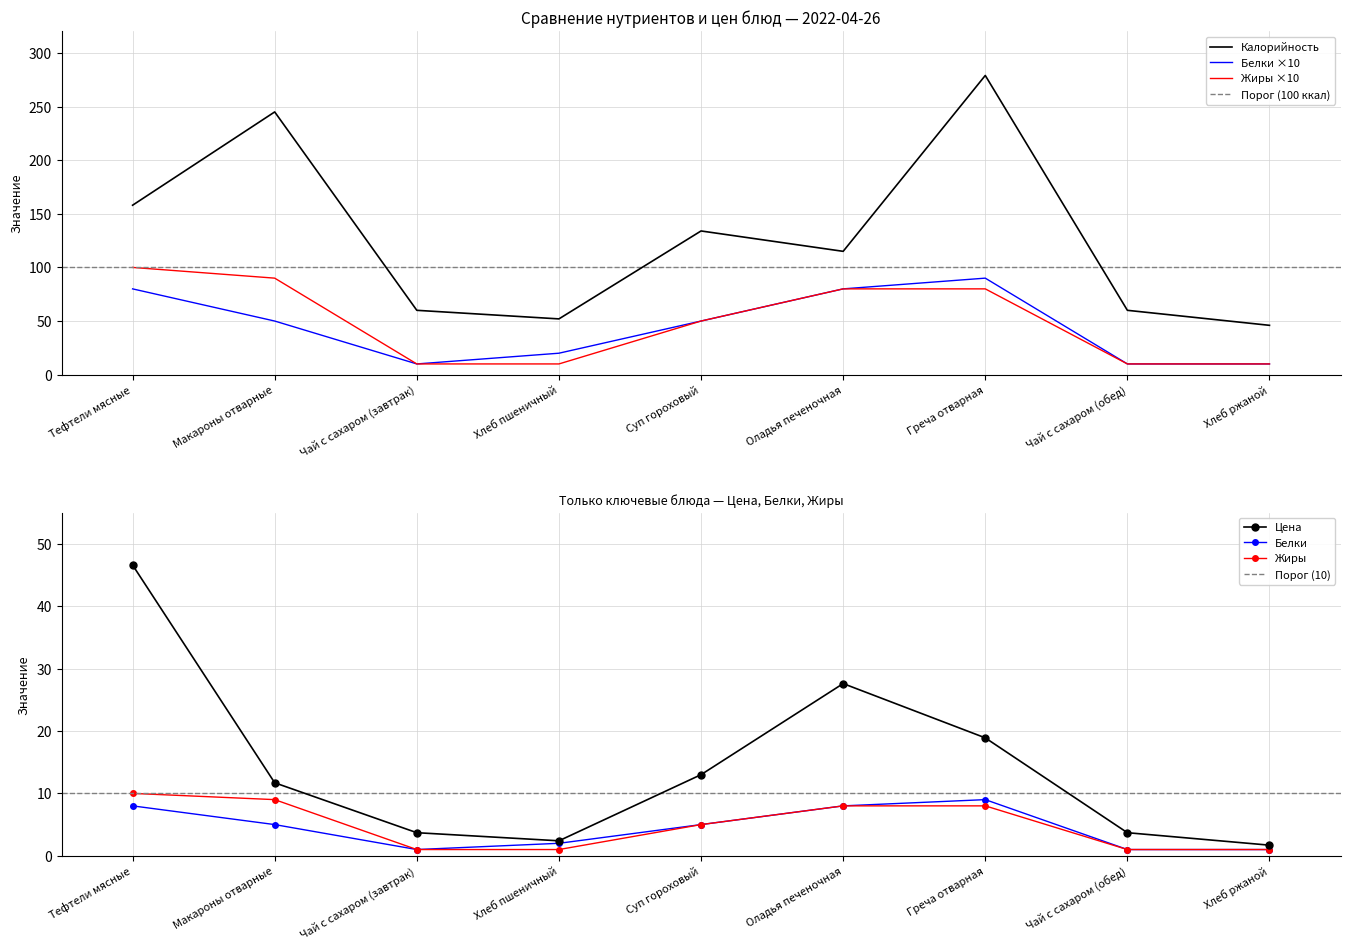

True or false: Цена and Жиры intersect in this chart.

False